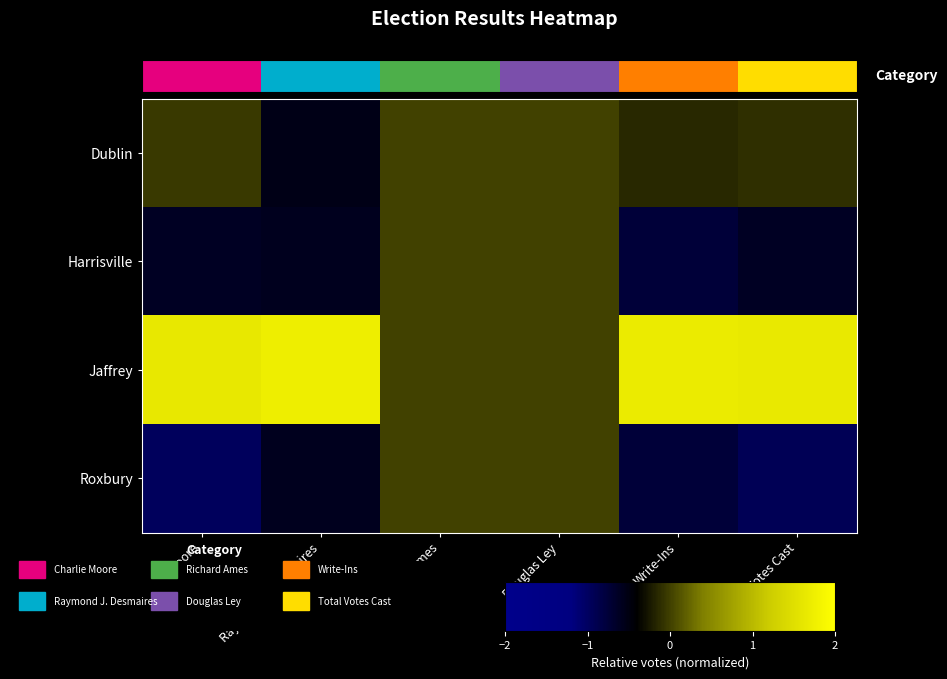

What is the difference between the second highest and second lowest values in the Dublin series?

0.2